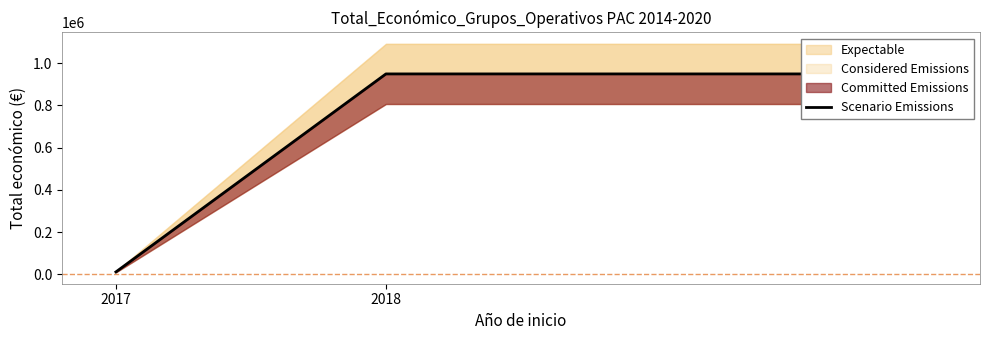

The value at 2018 is 187581. True or false?

False